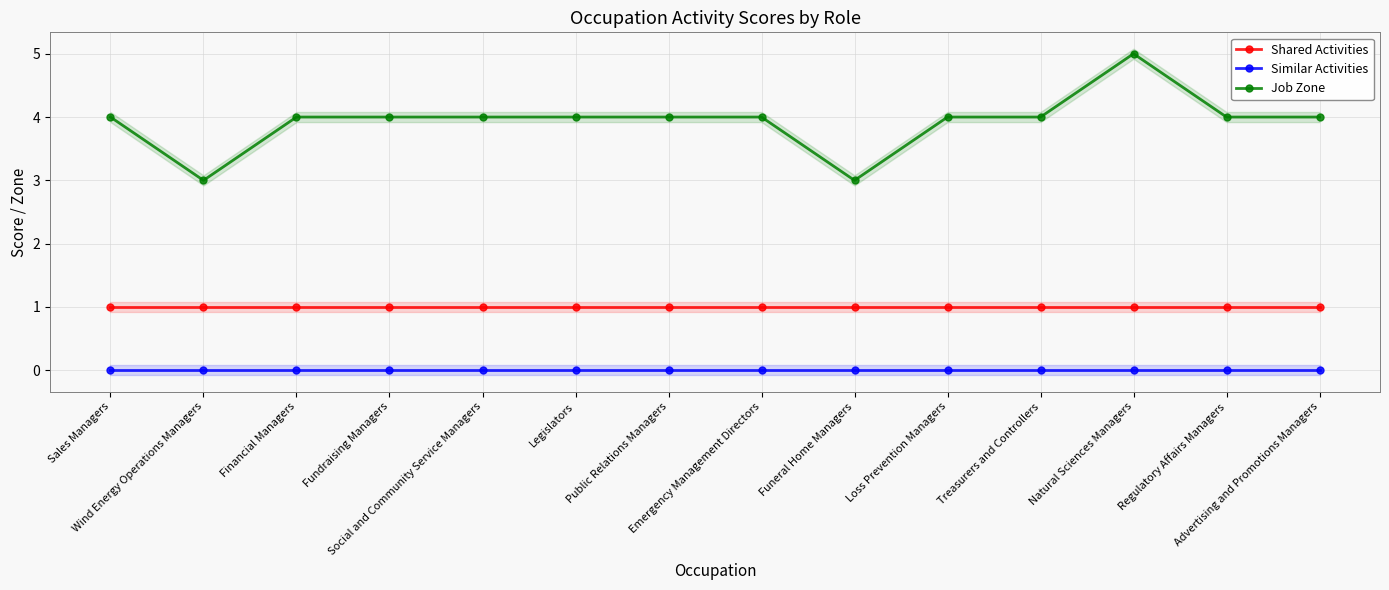

Reading right to left, extract all data points from this chart.

Shared Activities: Advertising and Promotions Managers=1	Regulatory Affairs Managers=1	Natural Sciences Managers=1	Treasurers and Controllers=1	Loss Prevention Managers=1	Funeral Home Managers=1	Emergency Management Directors=1	Public Relations Managers=1	Legislators=1	Social and Community Service Managers=1	Fundraising Managers=1	Financial Managers=1	Wind Energy Operations Managers=1	Sales Managers=1
Similar Activities: Advertising and Promotions Managers=0	Regulatory Affairs Managers=0	Natural Sciences Managers=0	Treasurers and Controllers=0	Loss Prevention Managers=0	Funeral Home Managers=0	Emergency Management Directors=0	Public Relations Managers=0	Legislators=0	Social and Community Service Managers=0	Fundraising Managers=0	Financial Managers=0	Wind Energy Operations Managers=0	Sales Managers=0
Job Zone: Advertising and Promotions Managers=4	Regulatory Affairs Managers=4	Natural Sciences Managers=5	Treasurers and Controllers=4	Loss Prevention Managers=4	Funeral Home Managers=3	Emergency Management Directors=4	Public Relations Managers=4	Legislators=4	Social and Community Service Managers=4	Fundraising Managers=4	Financial Managers=4	Wind Energy Operations Managers=3	Sales Managers=4